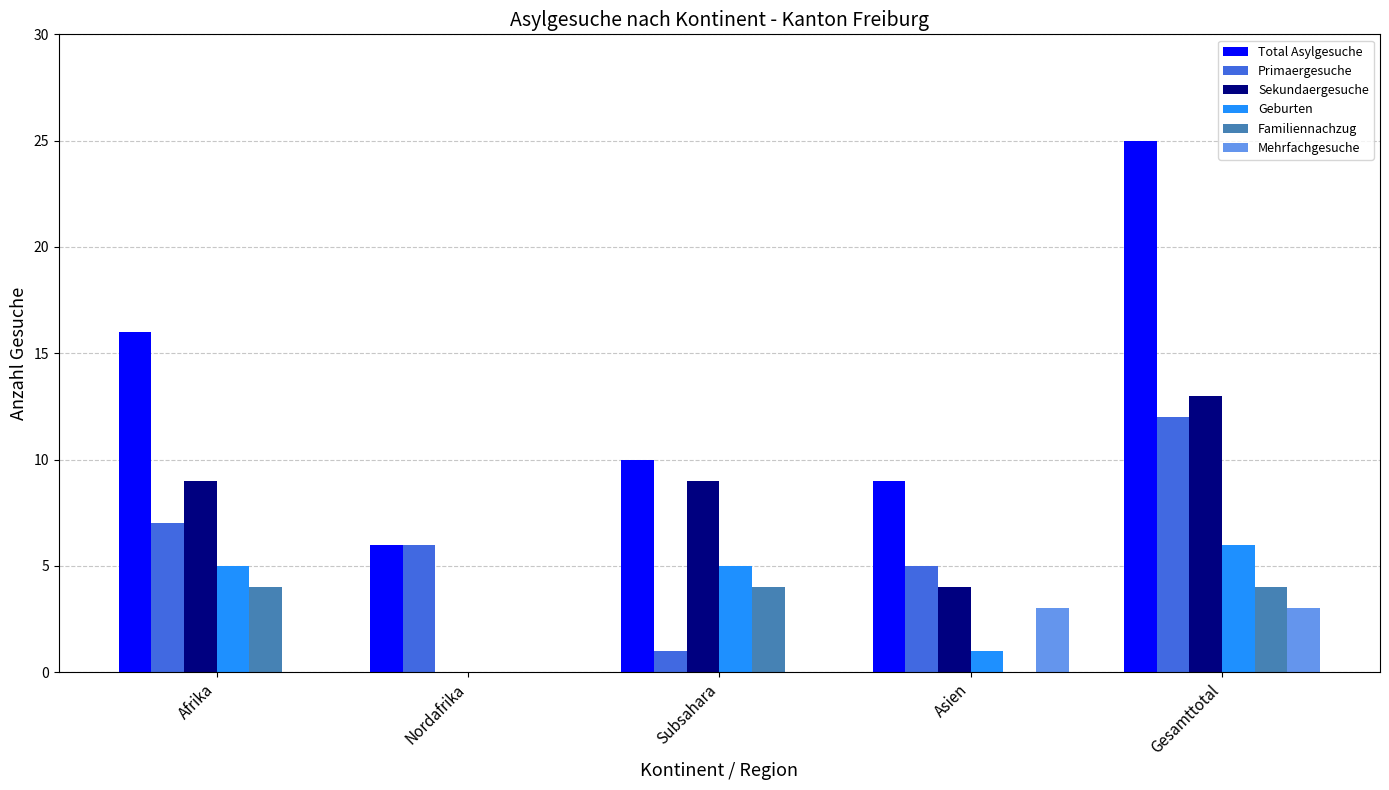

What is the sum of the Total Asylgesuche values at Asien and Nordafrika?

15